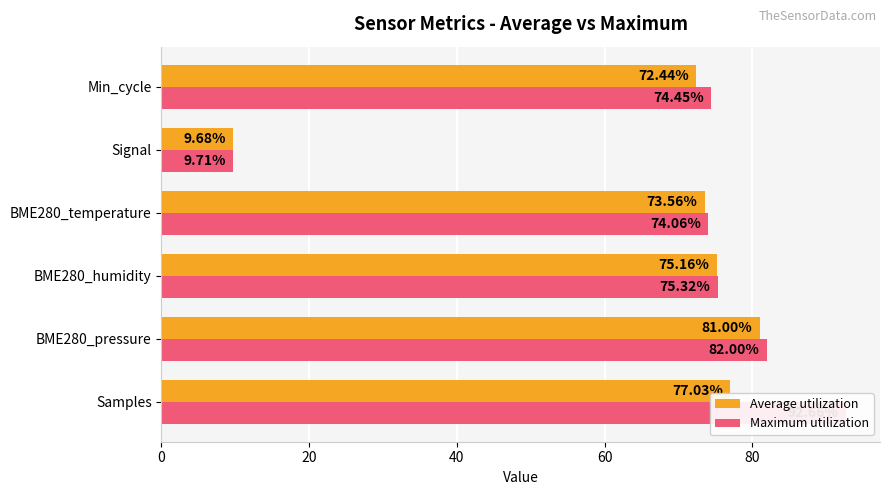

How many data points in Maximum utilization are less than 75?

3